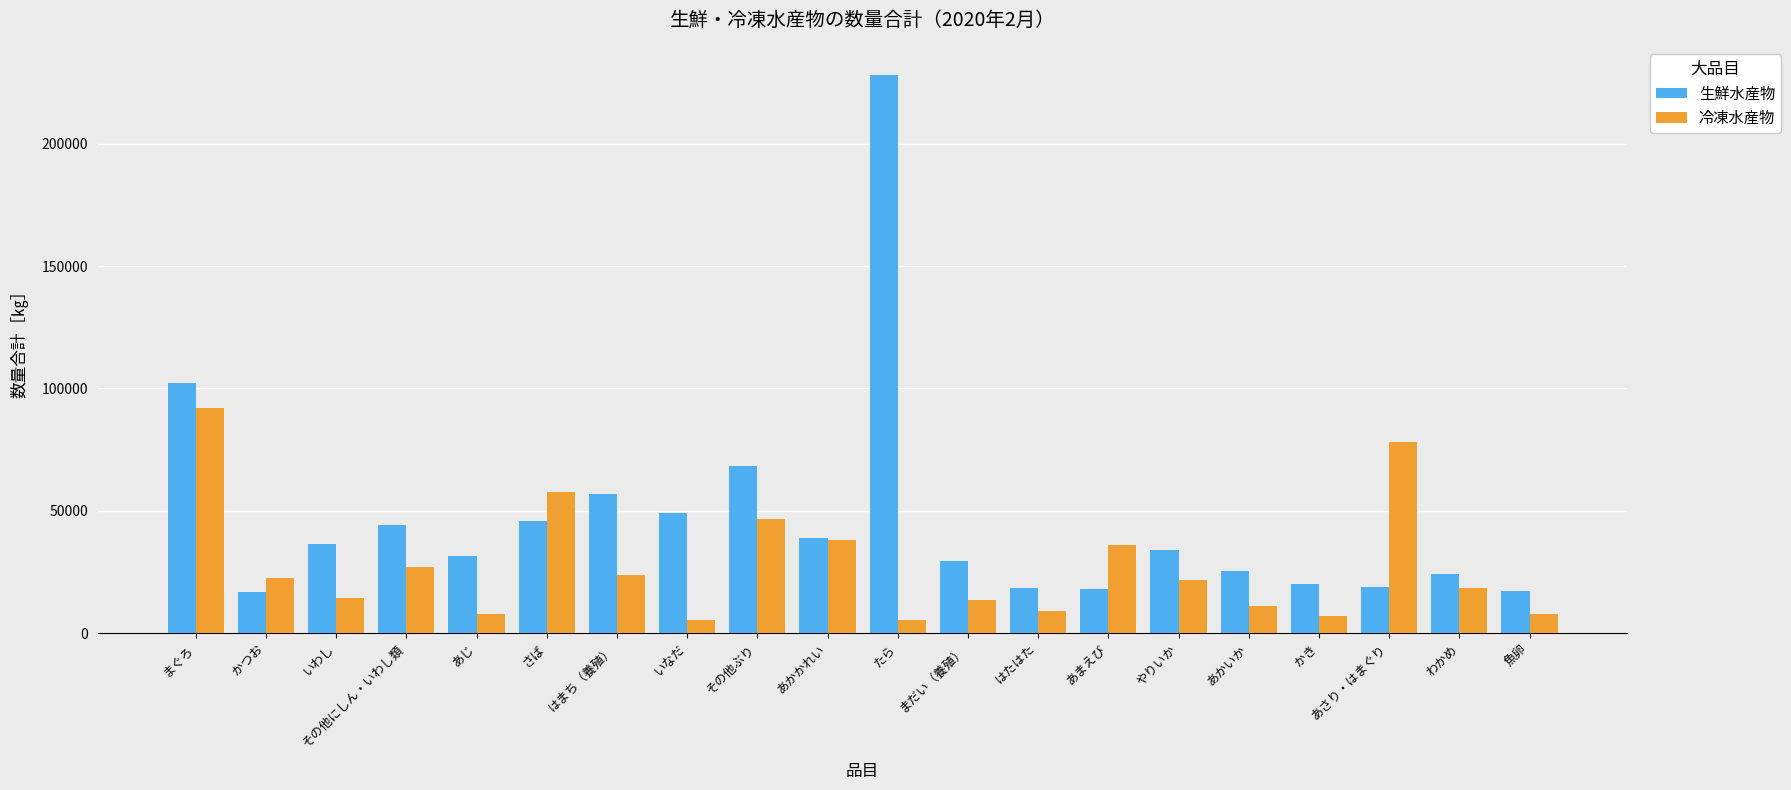

List the series in order of their peak value, lowest first.

冷凍水産物, 生鮮水産物